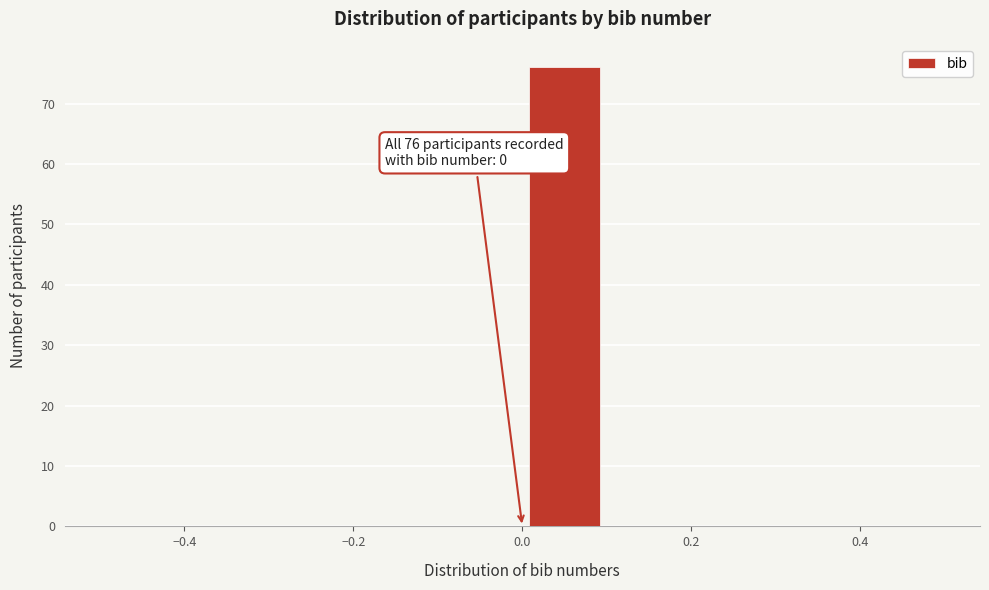

Which range on the x-axis has the tallest bar?

0.0 to 0.1